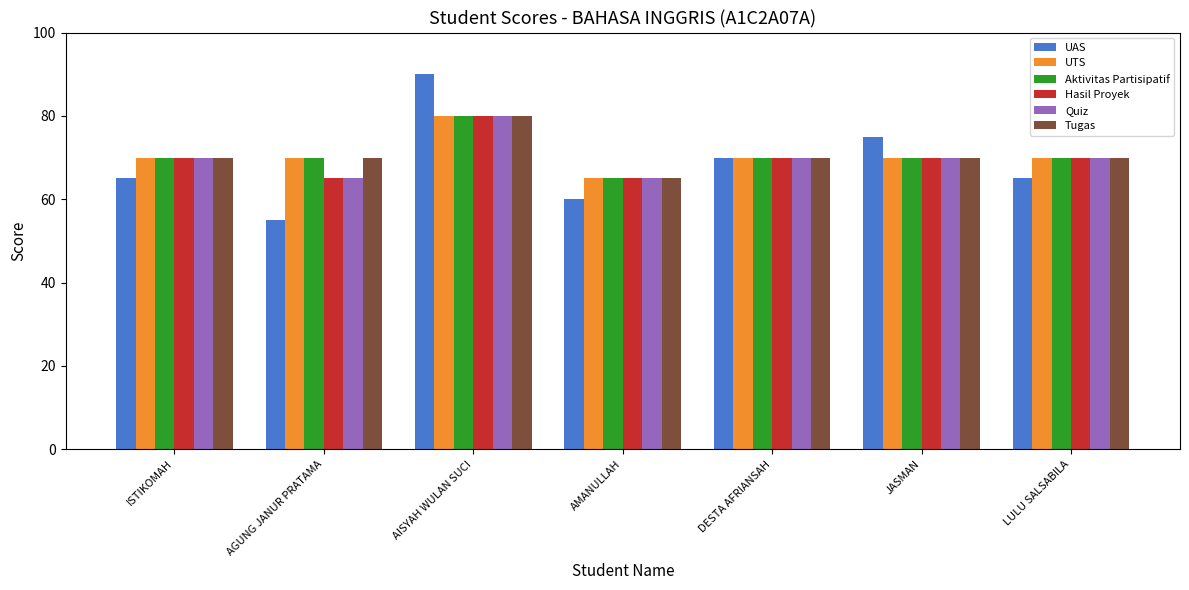

The value of Aktivitas Partisipatif at LULU SALSABILA is 70. True or false?

True